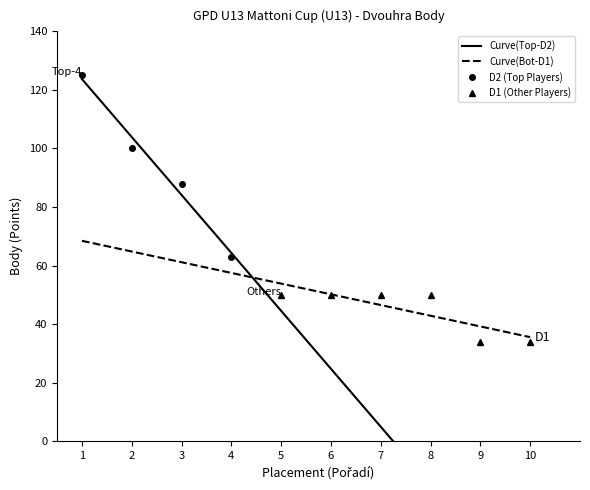

What is the lowest value of the Curve(Bot-D1) series?

35.5